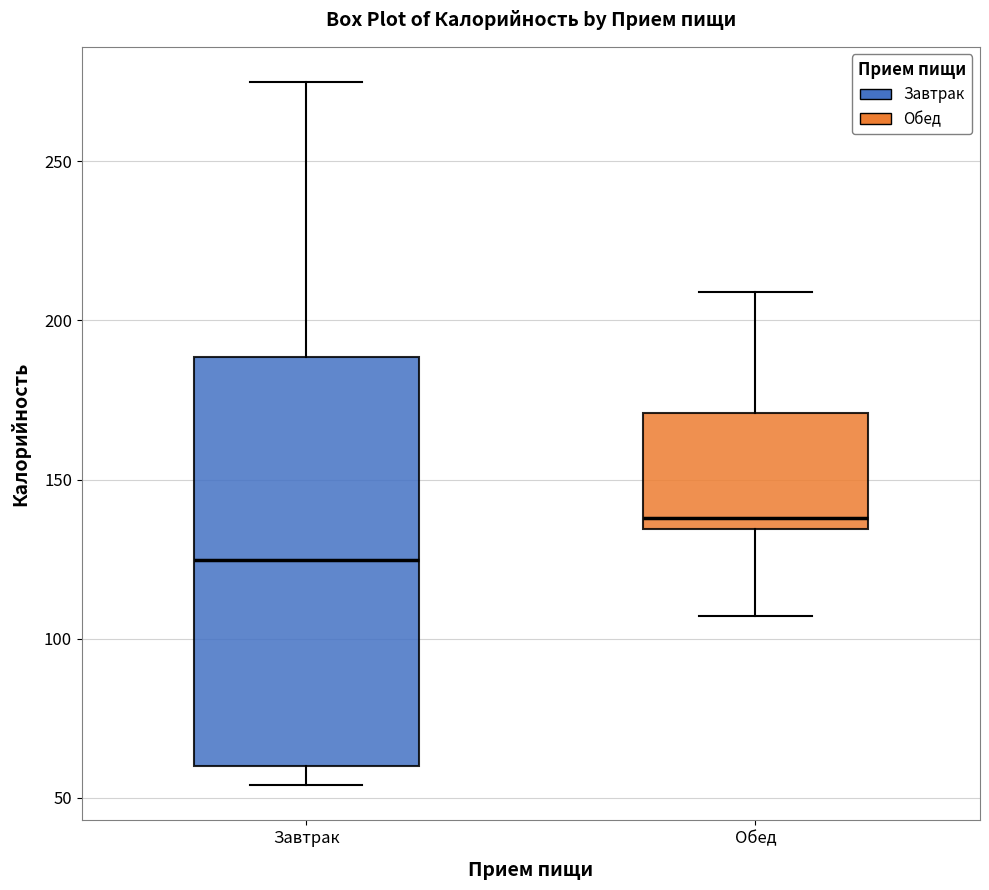

Reading left to right, read every box against the y-axis: the position of its median line, the range the box covers, and the ends of its whiskers. The values are not printed on the chart, so give them approximately, as read against the axis.

Завтрак: median 125, box 60 to 190, whiskers 55 to 275
Обед: median 140, box 135 to 170, whiskers 105 to 210